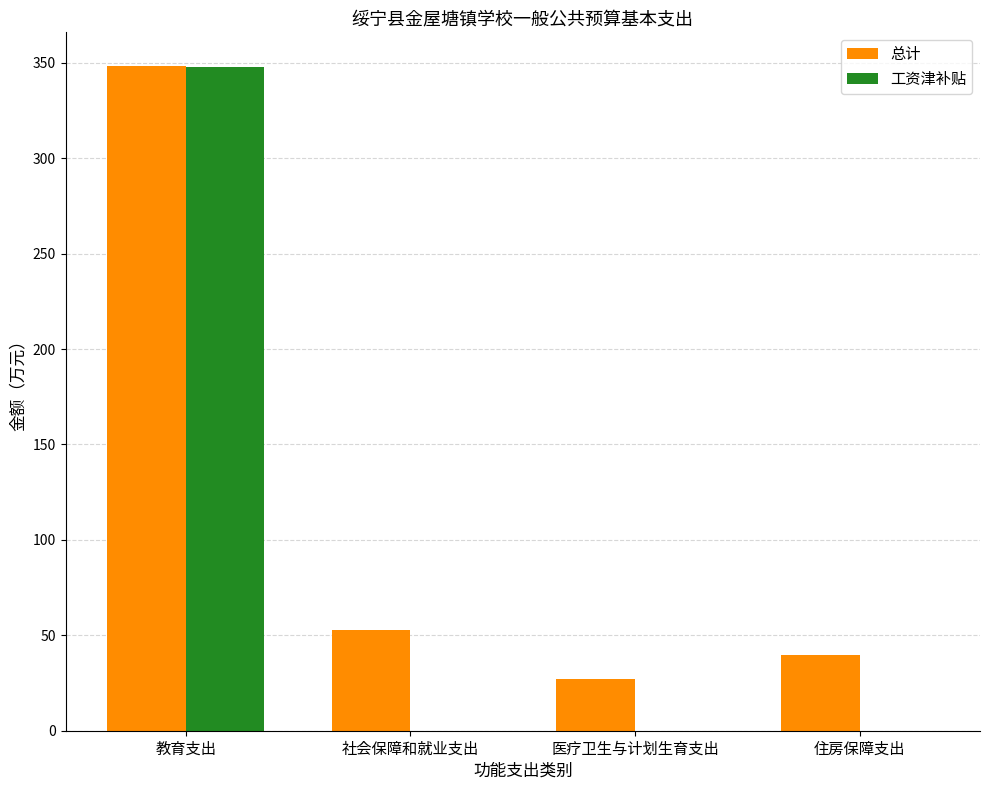

How many distinct data groups are displayed?

2